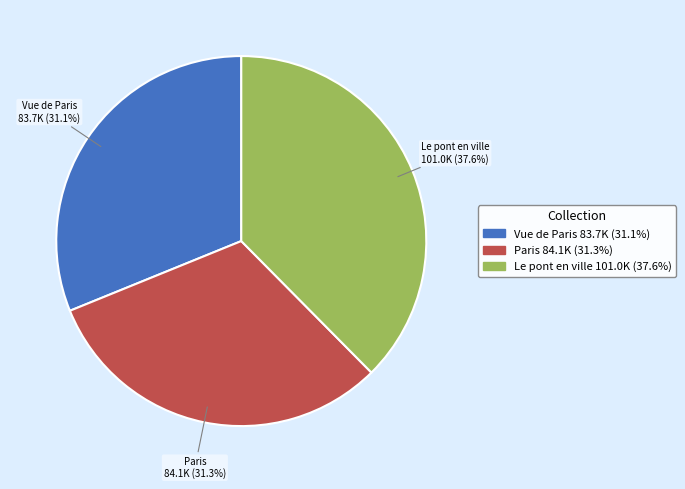

To the nearest percent, what is the average slice percentage?

33%